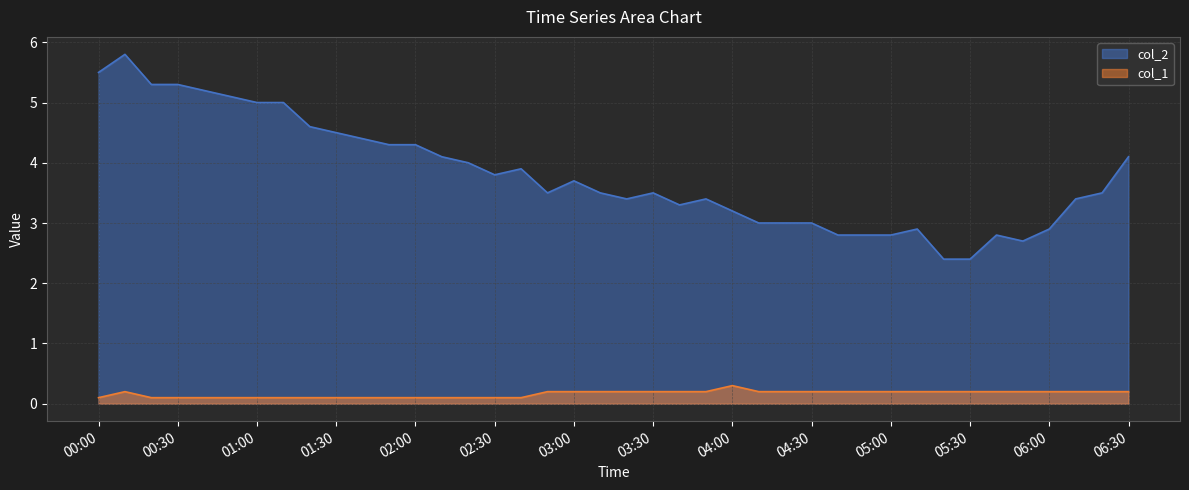

What is the smallest value displayed?

0.1